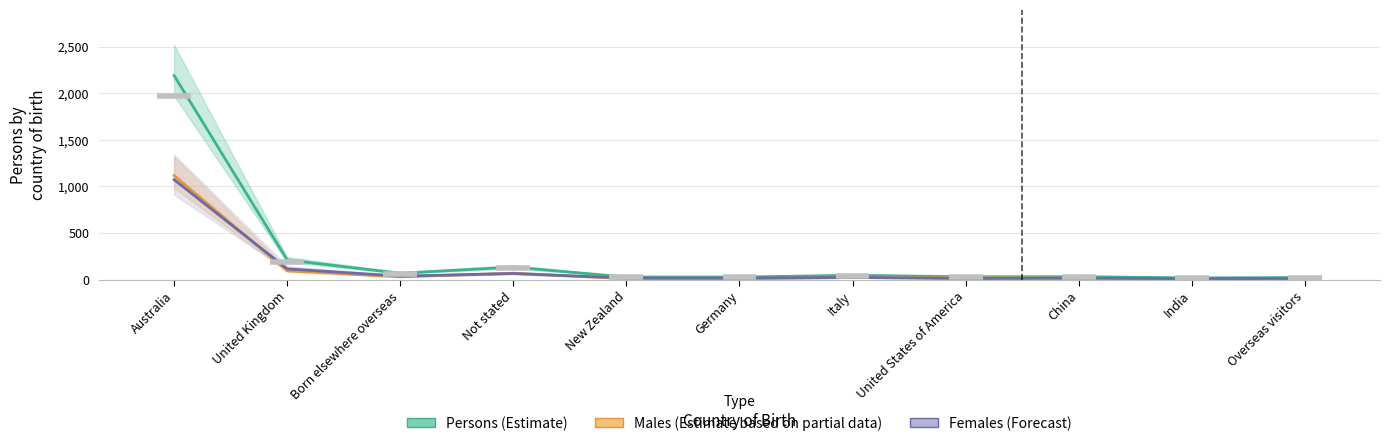

Rank the series at Germany from lowest to highest value.

Males (Estimate based on partial data), Females (Forecast), Persons (Estimate)